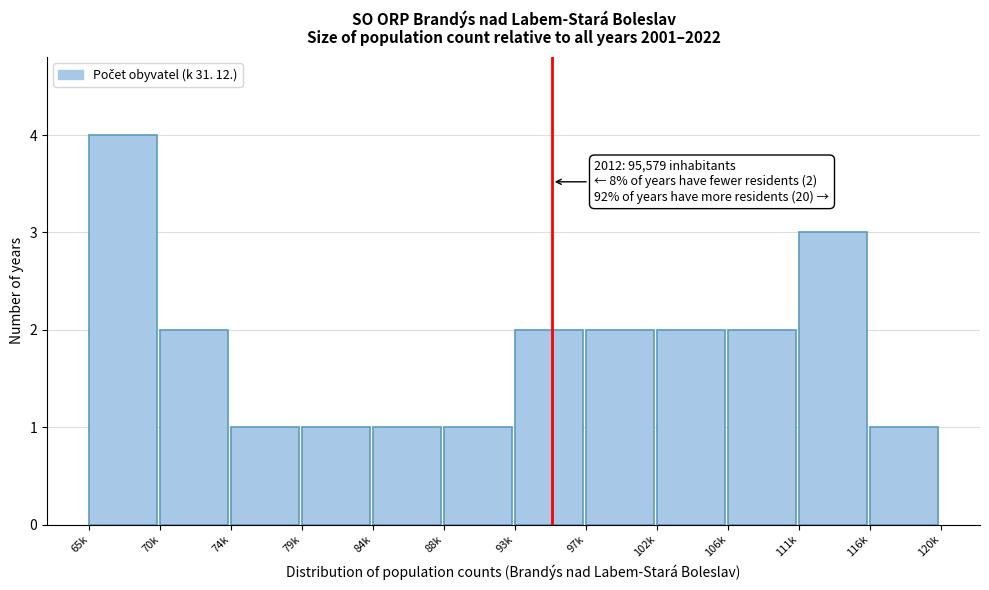

Reading right to left, list all the values displayed in this chart.

1	3	2	2	2	2	1	1	1	1	2	4